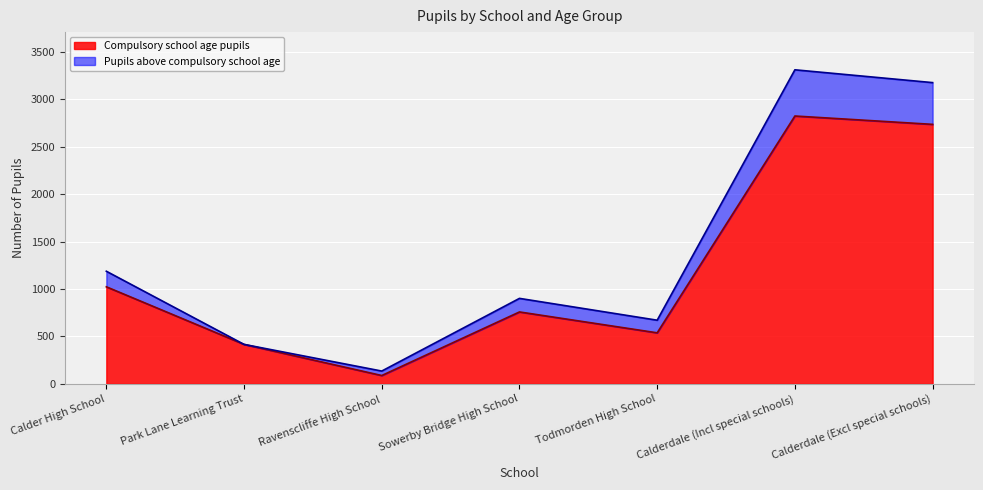

The value of Compulsory school age pupils at Calderdale (Incl special schools) is 1652. True or false?

False